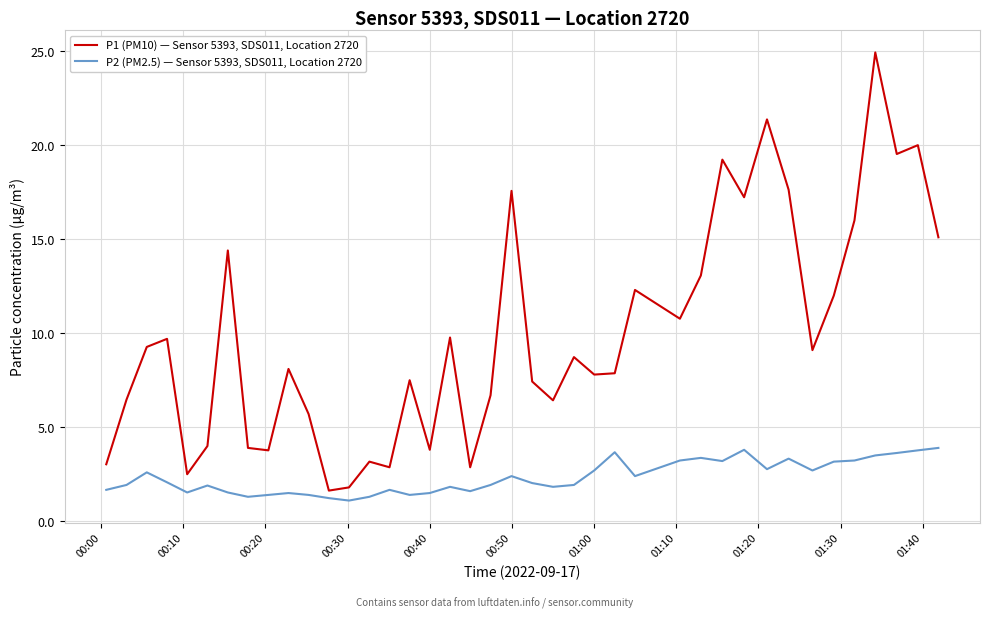

Which series has the largest total across all categories?

P1 (PM10) — Sensor 5393, SDS011, Location 2720